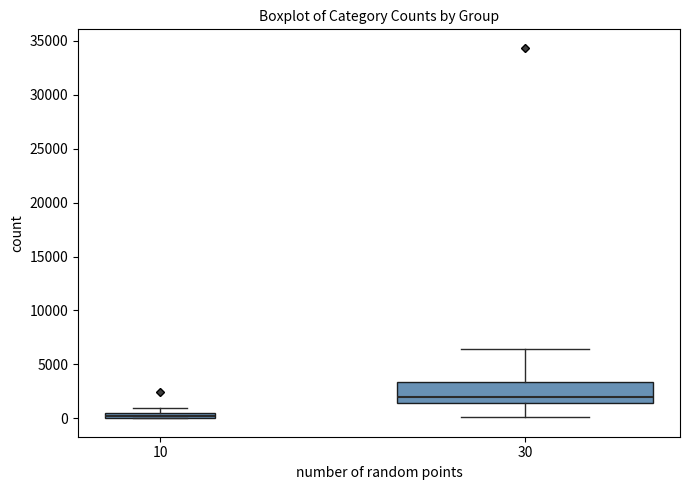

Which box's median line is the highest?

30